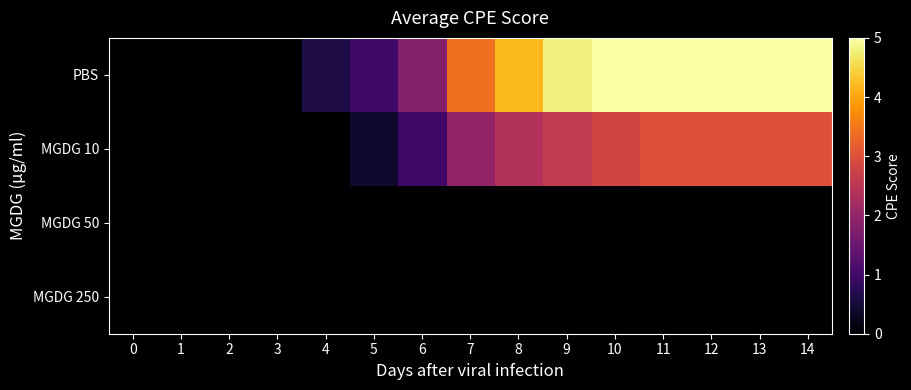

Reading left to right, what are all the values shown in this chart?

PBS: 0=0.0	1=0.0	2=0.0	3=0.0	4=0.6	5=1.0	6=1.8	7=3.4	8=4.2	9=4.8	10=5.0	11=5.0	12=5.0	13=5.0	14=5.0
MGDG 10: 0=0.0	1=0.0	2=0.0	3=0.0	4=0.0	5=0.4	6=1.0	7=2.0	8=2.4	9=2.6	10=2.8	11=3.0	12=3.0	13=3.0	14=3.0
MGDG 50: 0=0.0	1=0.0	2=0.0	3=0.0	4=0.0	5=0.0	6=0.0	7=0.0	8=0.0	9=0.0	10=0.0	11=0.0	12=0.0	13=0.0	14=0.0
MGDG 250: 0=0.0	1=0.0	2=0.0	3=0.0	4=0.0	5=0.0	6=0.0	7=0.0	8=0.0	9=0.0	10=0.0	11=0.0	12=0.0	13=0.0	14=0.0